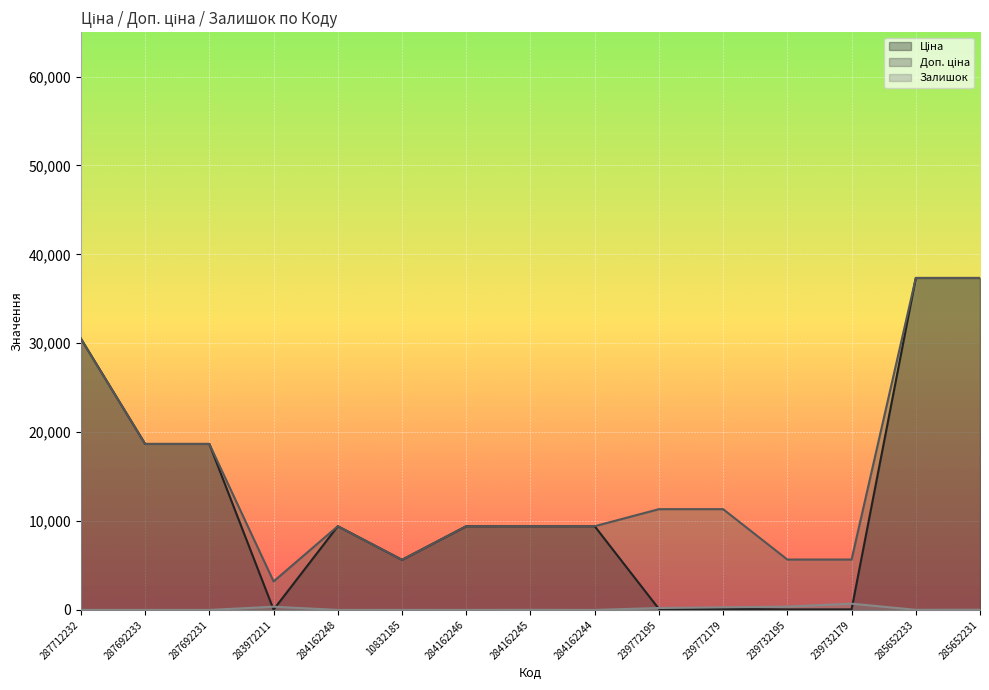

Reading left to right, what are all the values shown in this chart?

Ціна: 287712232=30512.3	287692233=18671.5	287692231=18671.5	283972211=32.0	284162248=9416.9	10832185=5636.0	284162246=9416.9	284162245=9416.9	284162244=9416.9	239772195=113.3	239772179=113.3	239732195=56.7	239732179=56.7	285652233=37343.0	285652231=37343.0
Доп. ціна: 287712232=30512.3	287692233=18671.5	287692231=18671.5	283972211=3205.0	284162248=9416.9	10832185=5636.0	284162246=9416.9	284162245=9416.9	284162244=9416.9	239772195=11334.0	239772179=11334.0	239732195=5667.0	239732179=5667.0	285652233=37343.0	285652231=37343.0
Залишок: 287712232=0.0	287692233=0.0	287692231=0.0	283972211=360.0	284162248=0.0	10832185=2.0	284162246=0.0	284162245=9.0	284162244=0.0	239772195=215.0	239772179=290.0	239732195=370.0	239732179=702.0	285652233=12.0	285652231=22.0